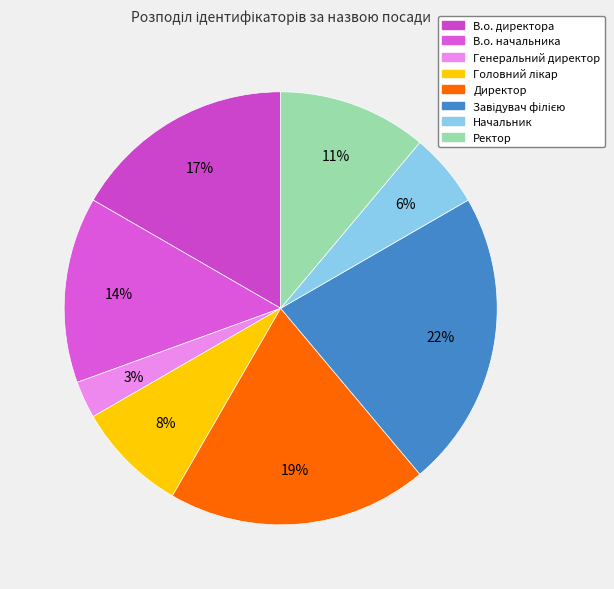

Is В.о. начальника the majority of the pie?

No